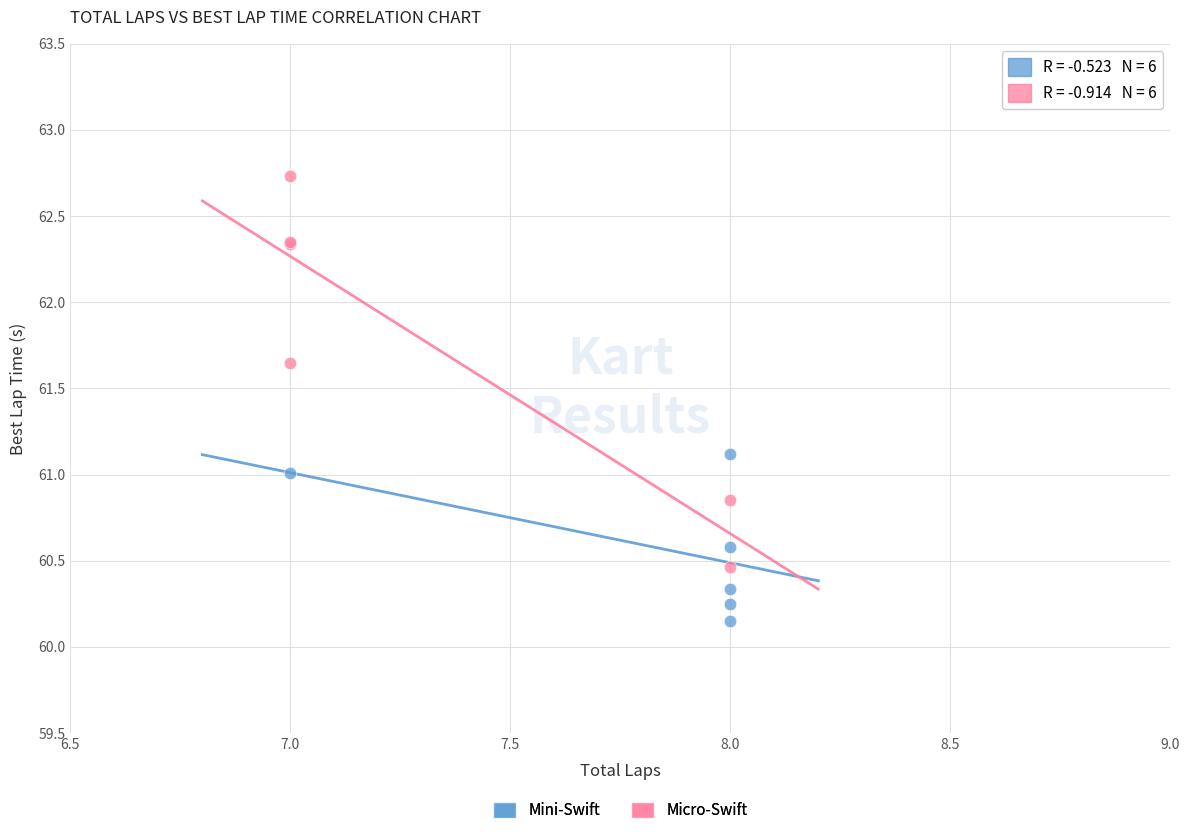

Which series reaches the maximum Y coordinate?

Micro-Swift